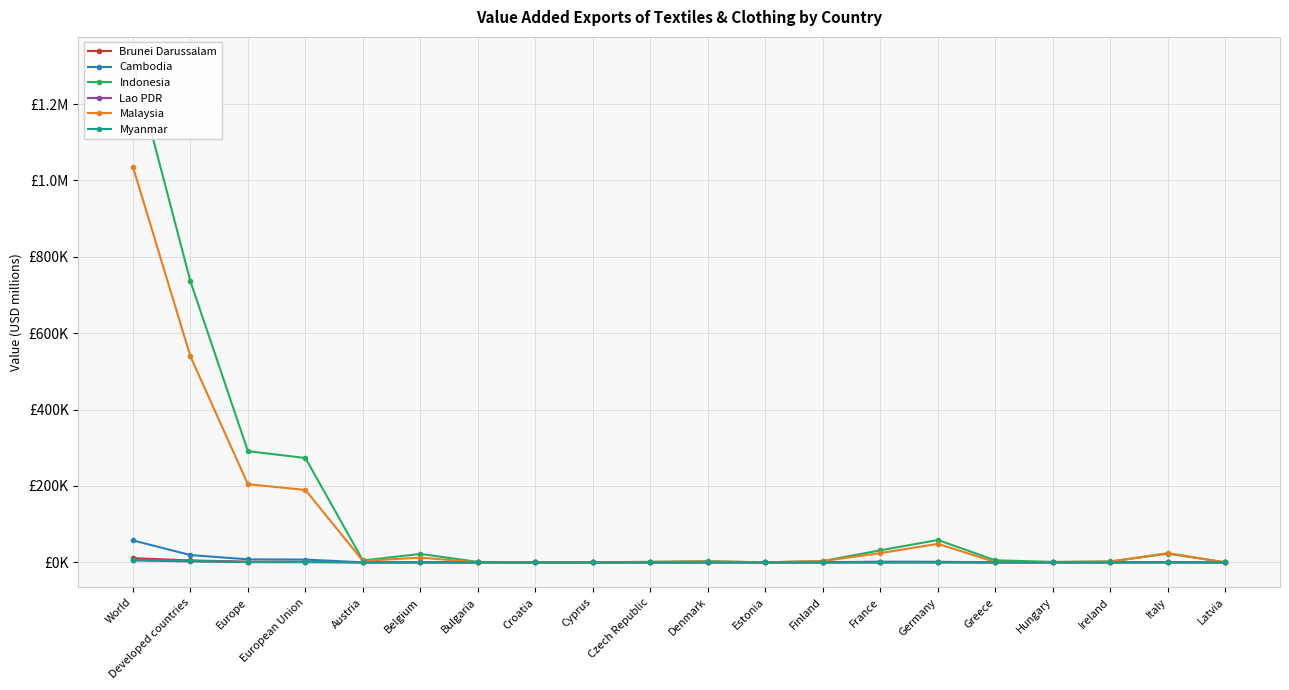

Rank the series by their maximum value, from lowest to highest.

Lao PDR, Myanmar, Brunei Darussalam, Cambodia, Malaysia, Indonesia